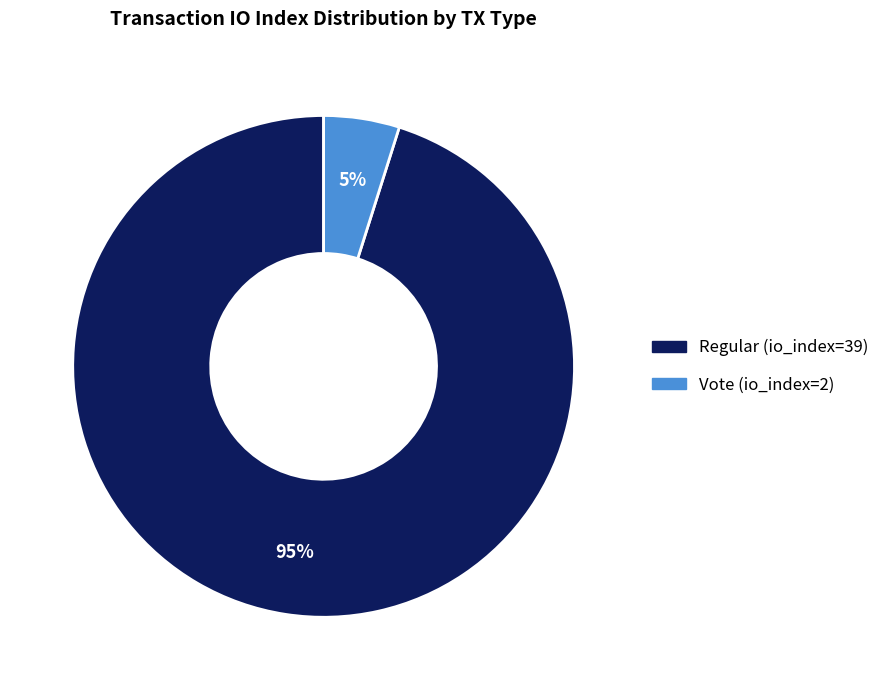

What percentage is the Regular (io_index=39) slice, to the nearest percent?

95%